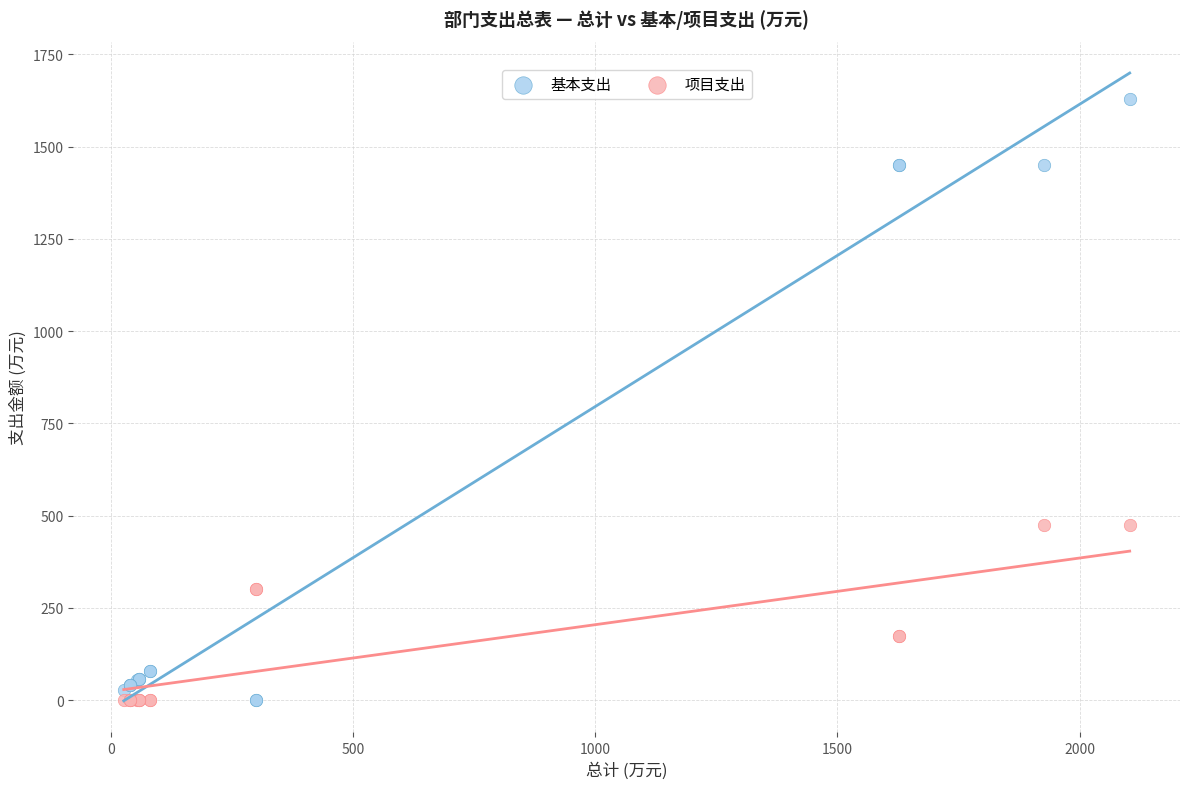

Which series reaches the maximum Y coordinate?

基本支出